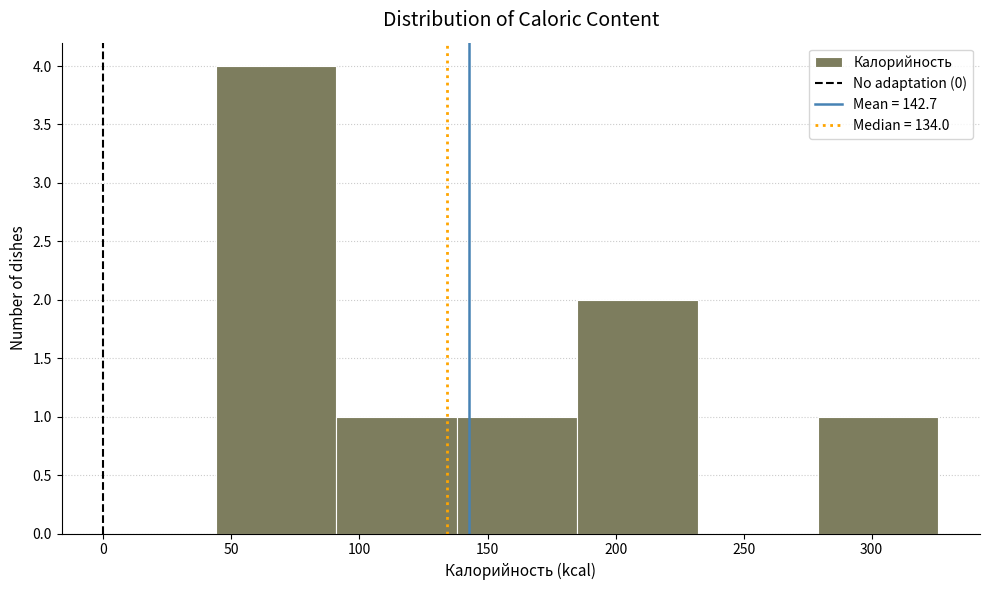

Reading left to right, list every bar in this chart as the range it spans on the x-axis followed by its height. Neither the bar edges nor the heights are printed on the chart, so give them approximately, as read against the axes.

44 to 91: 4
91 to 138: 1
138 to 185: 1
185 to 232: 2
232 to 279: 0
279 to 326: 1